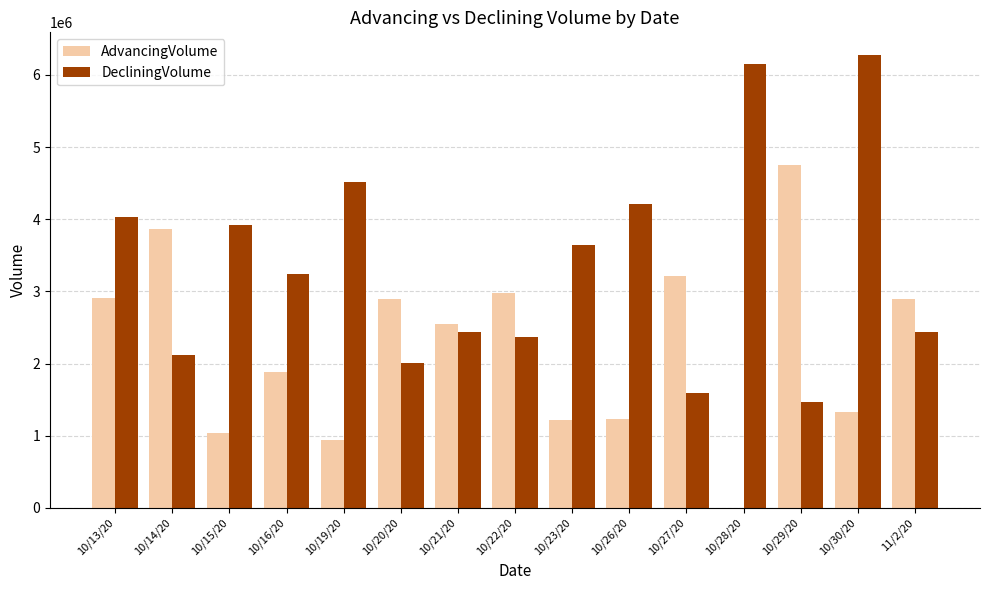

What is the highest value of the AdvancingVolume series?

4757560